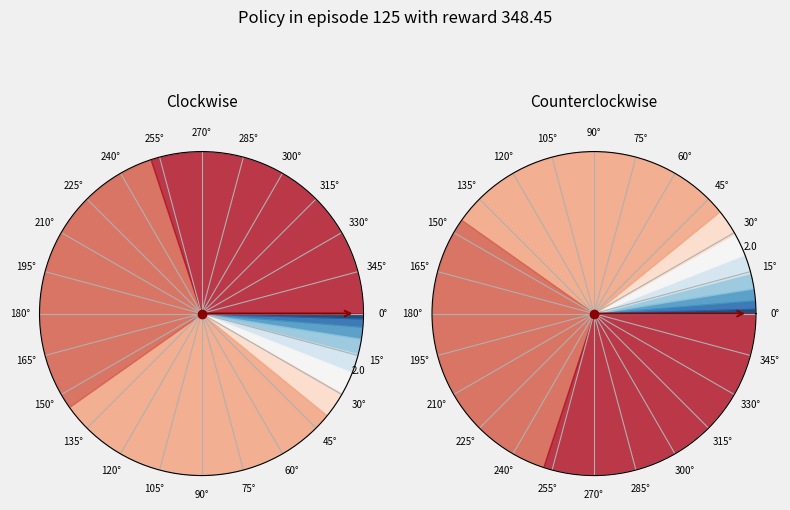

How many slices are in this pie chart?

10